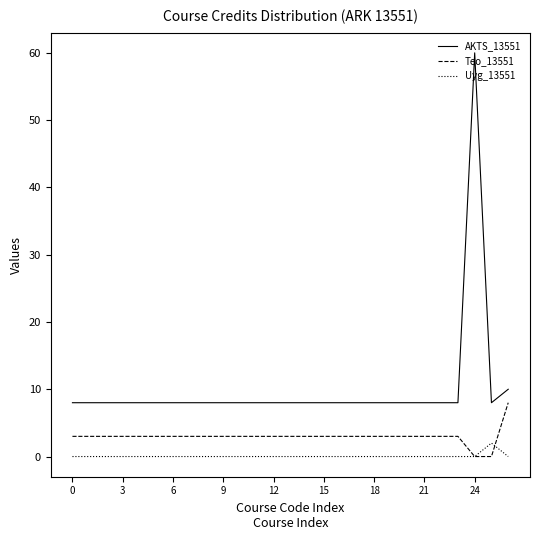

Rank the series by their maximum value, from highest to lowest.

AKTS_13551, Teo_13551, Uyg_13551